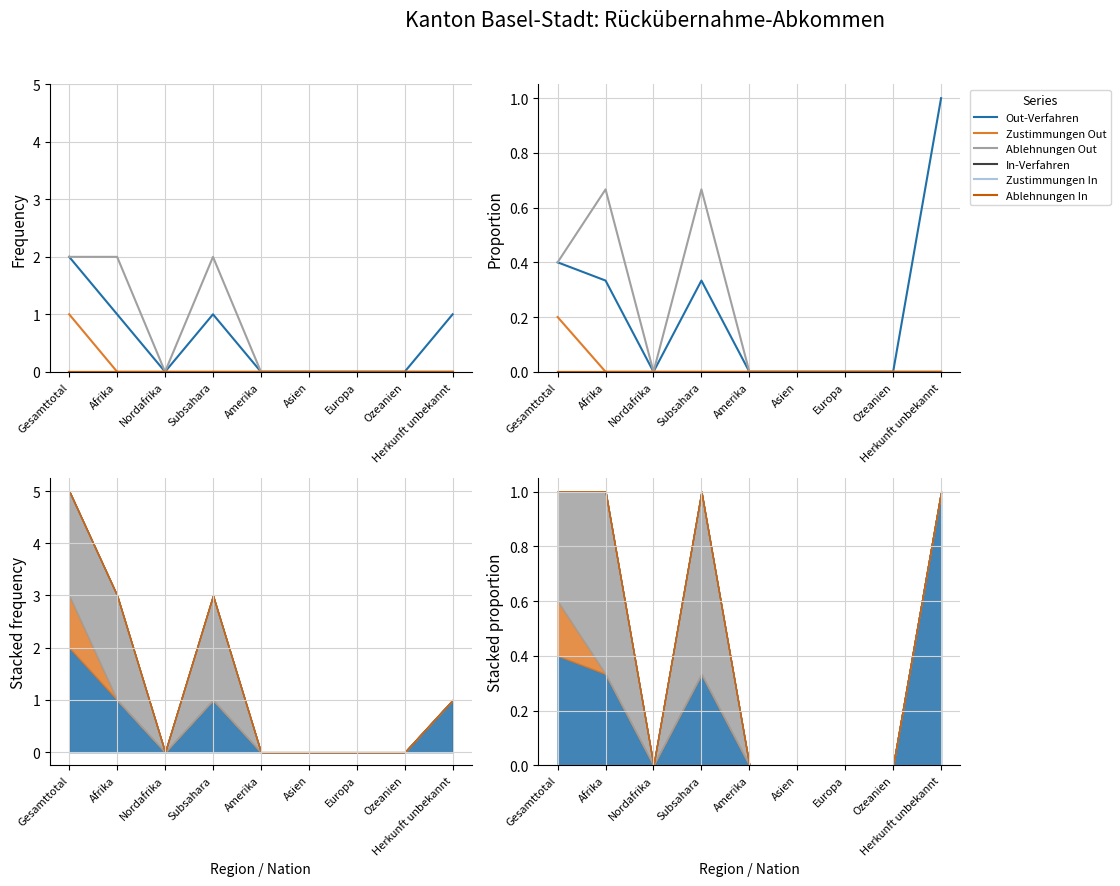

Does the chart display data point markers on the line(s)?

No